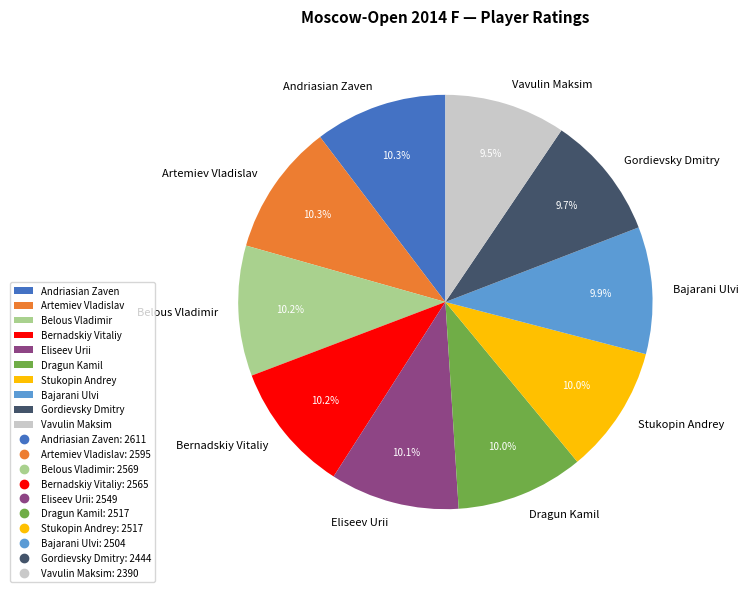

To the nearest percent, what is the difference between the Andriasian Zaven and Vavulin Maksim slice percentages?

1%